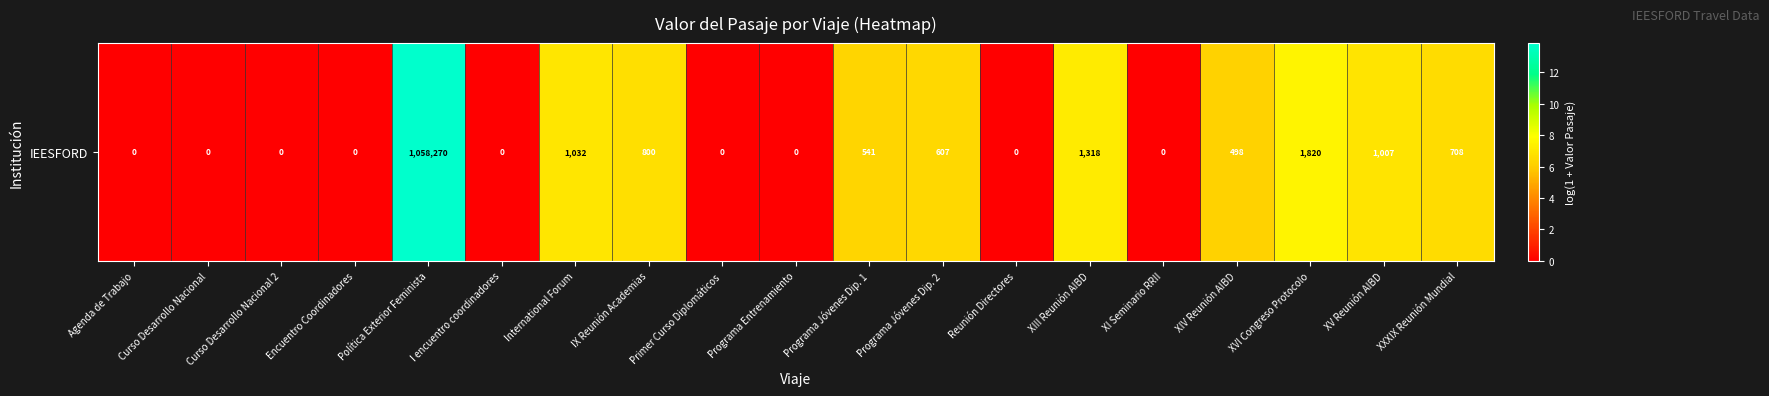

How many data points are above 6?

10